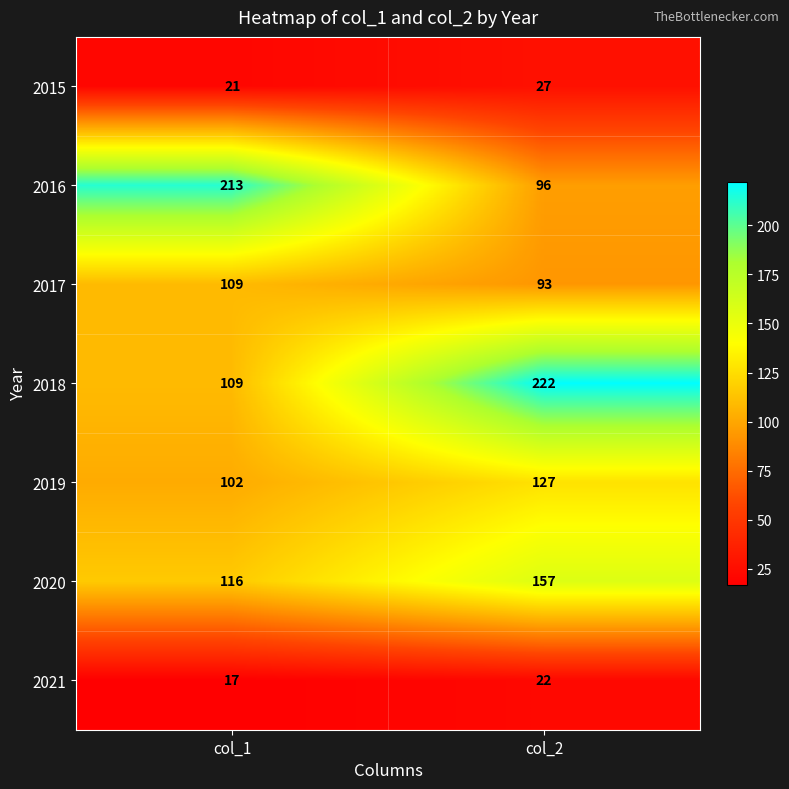

Rank the series at col_2 from lowest to highest value.

2021, 2015, 2017, 2016, 2019, 2020, 2018